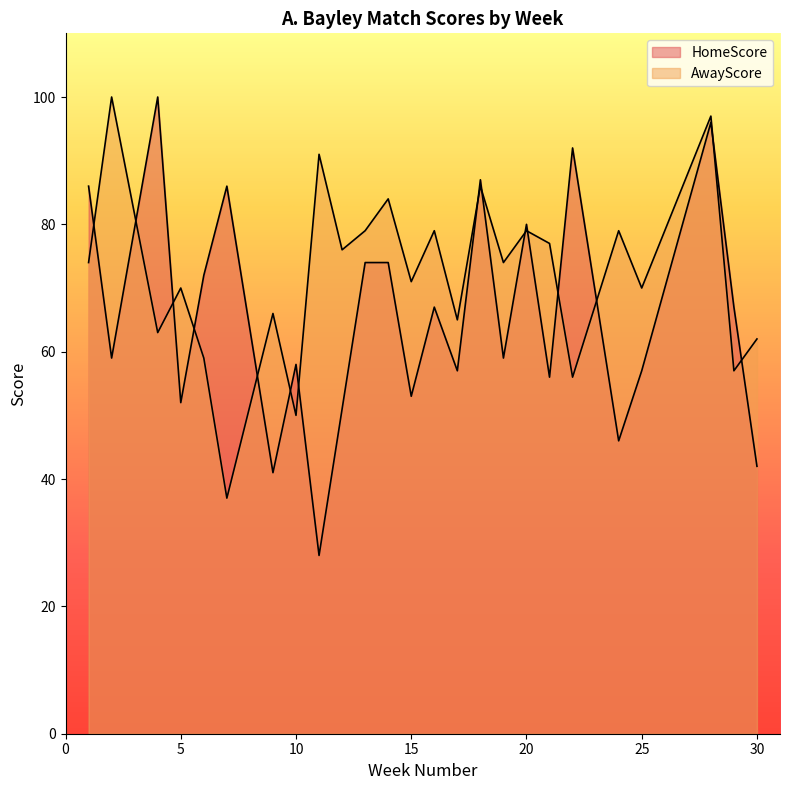

Is the value of HomeScore at 15 greater than the value of AwayScore at 19?

No